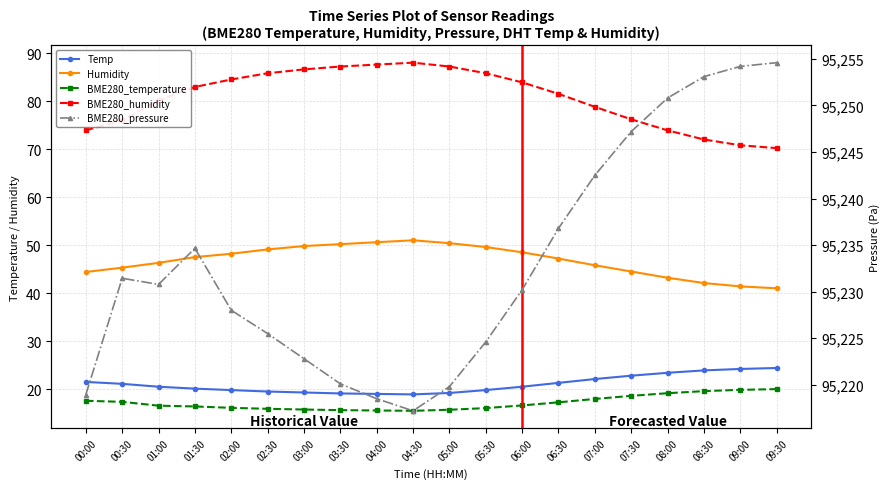

True or false: BME280_temperature and Humidity intersect in this chart.

False